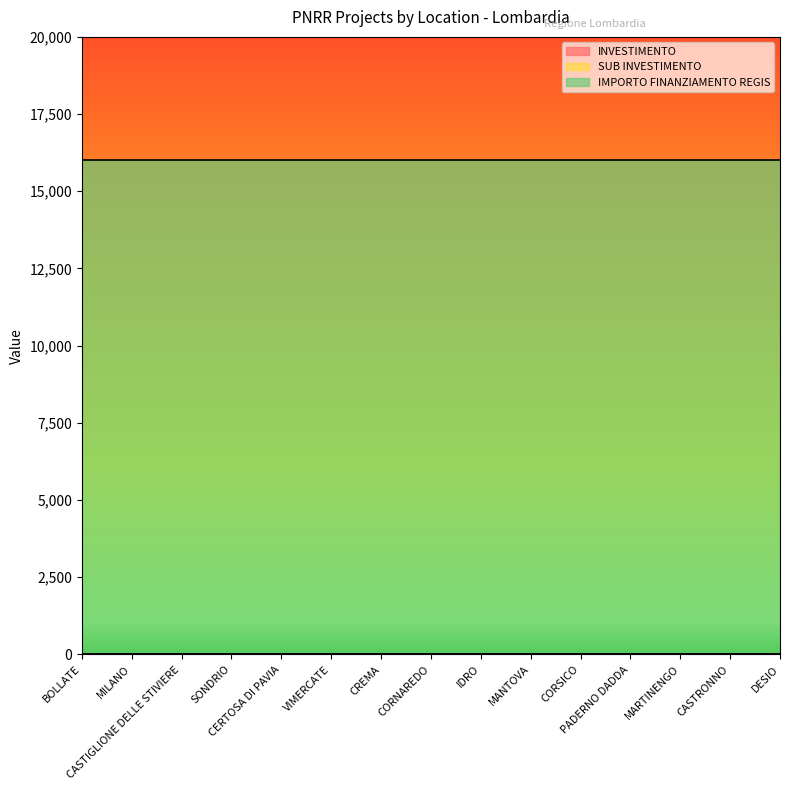

True or false: SUB INVESTIMENTO has more than 0 interior local peaks.

False